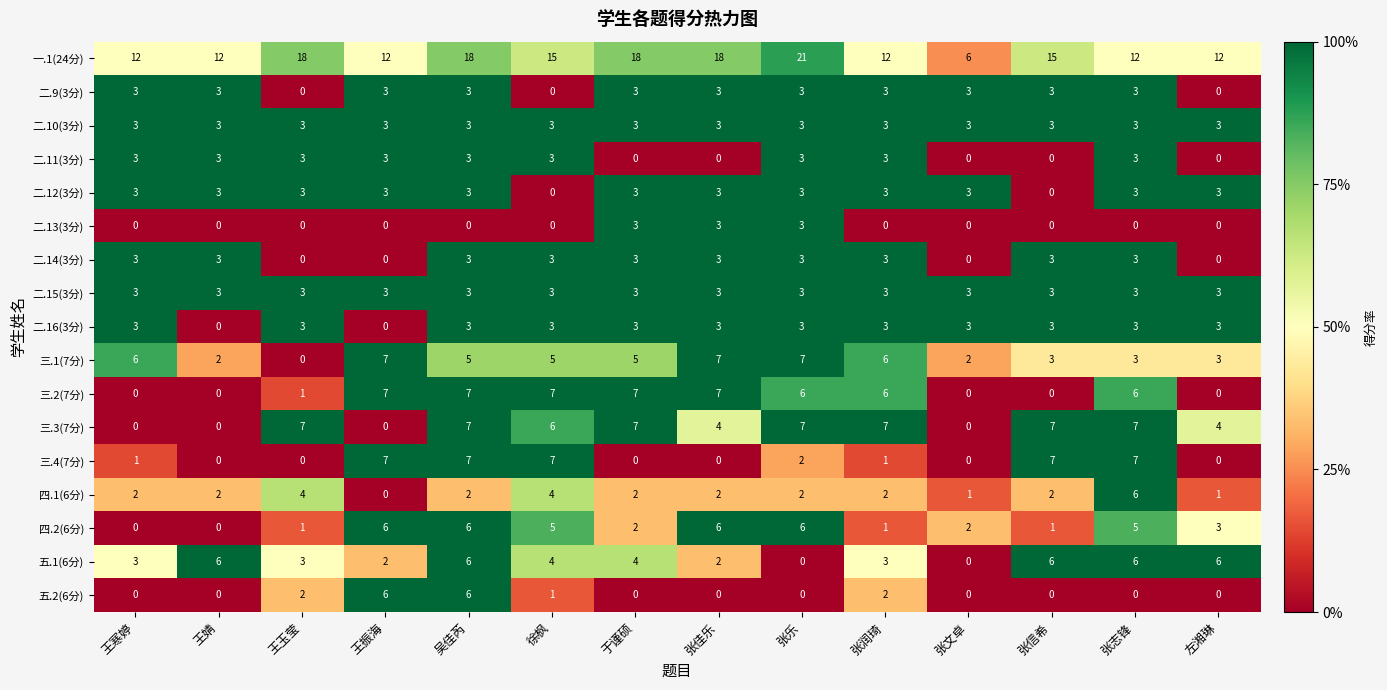

What is the greatest value displayed?

21